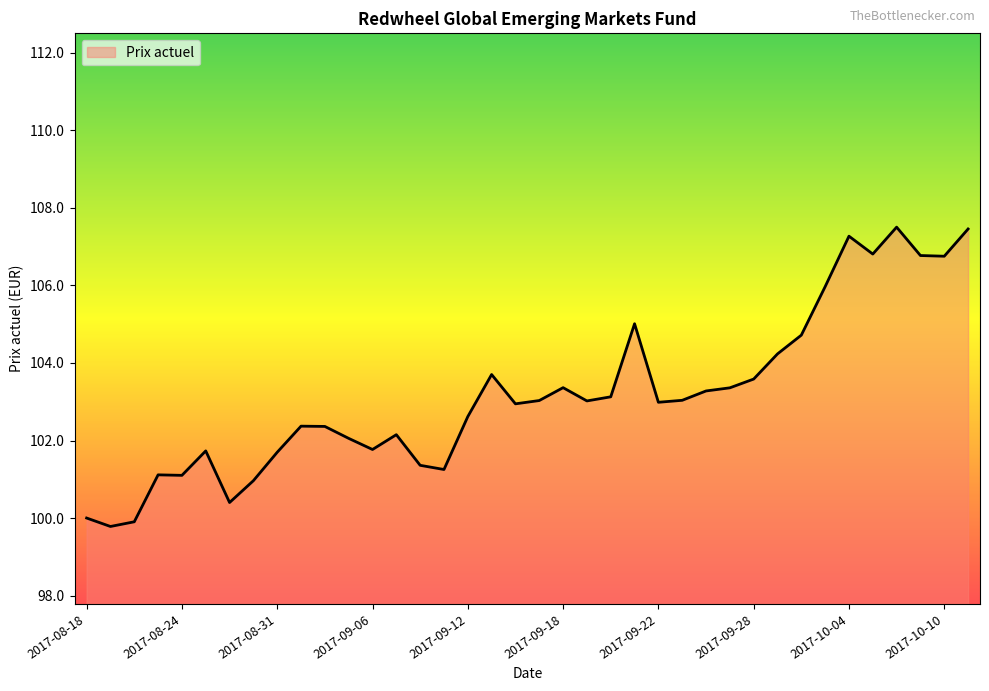

What is the minimum value shown in the chart?

99.8